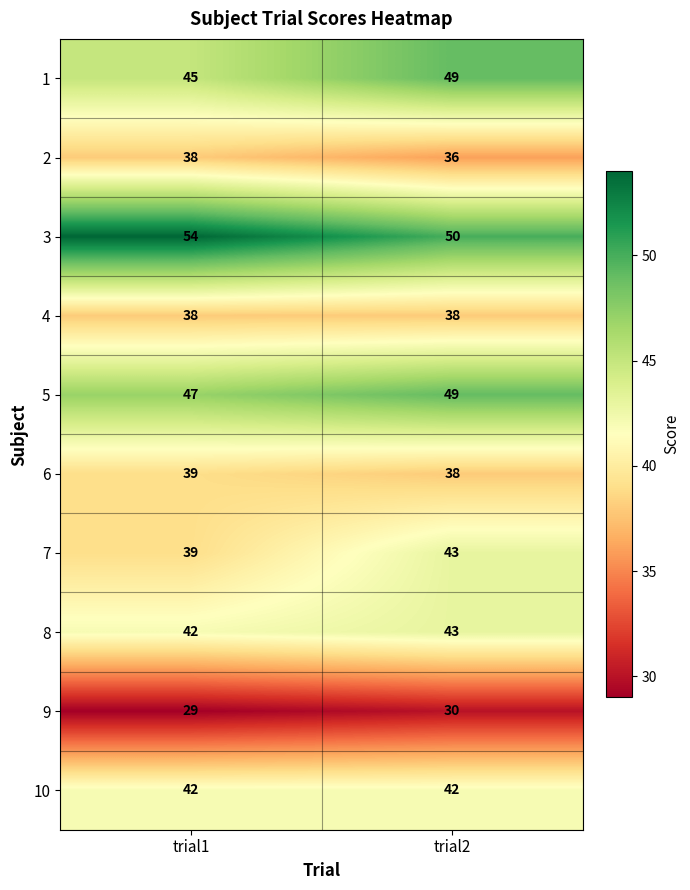

What is the difference between the maximum and minimum values in the 3 series?

4